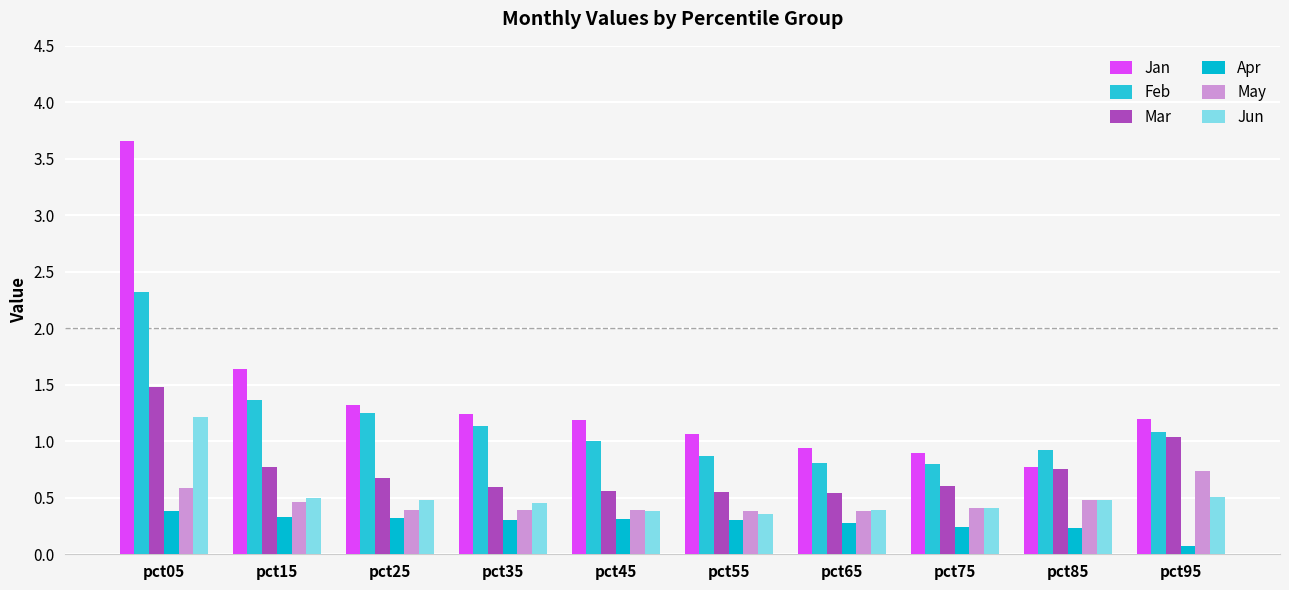

The Feb series shows 0.9 at pct85. True or false?

True